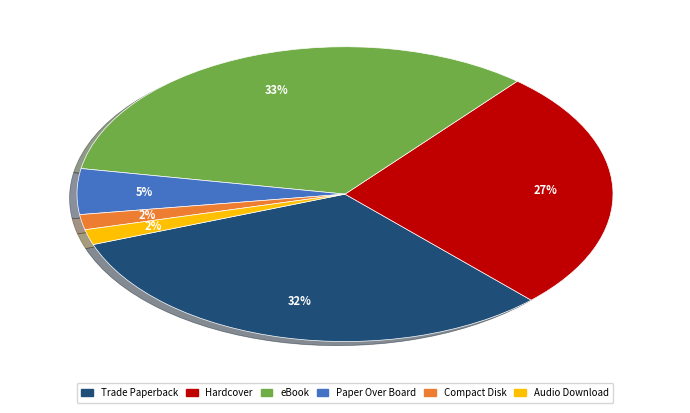

Between Audio Download and Hardcover, which is larger?

Hardcover